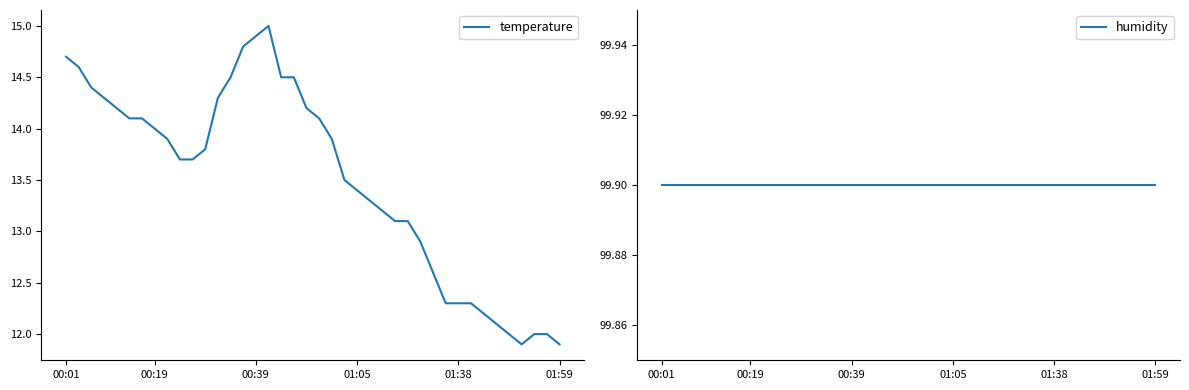

Where is temperature nearest to the value 13?

26